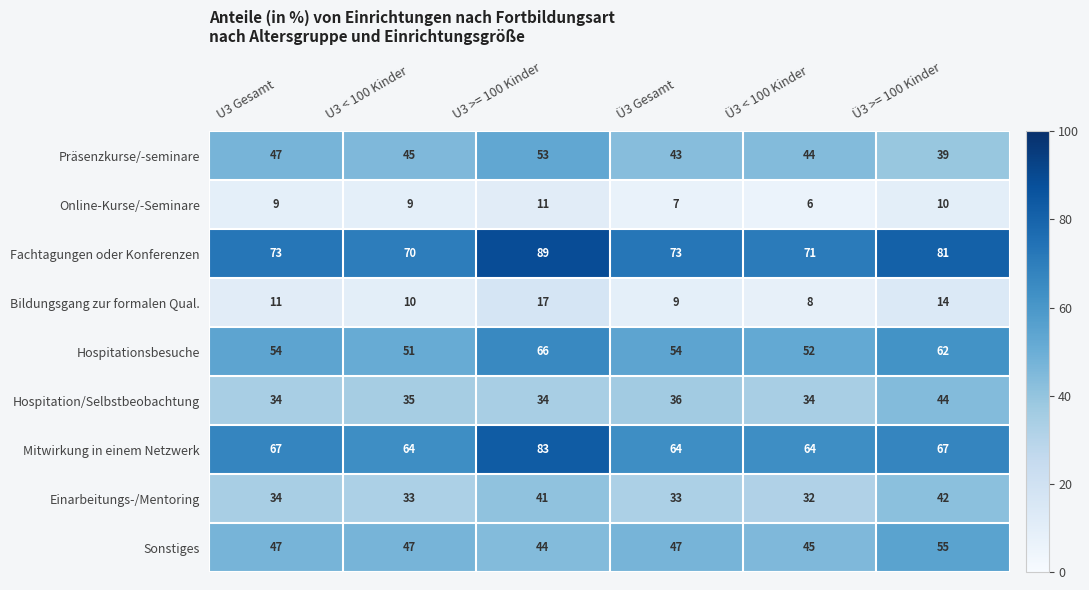

Which series has the largest total across all categories?

Fachtagungen oder Konferenzen